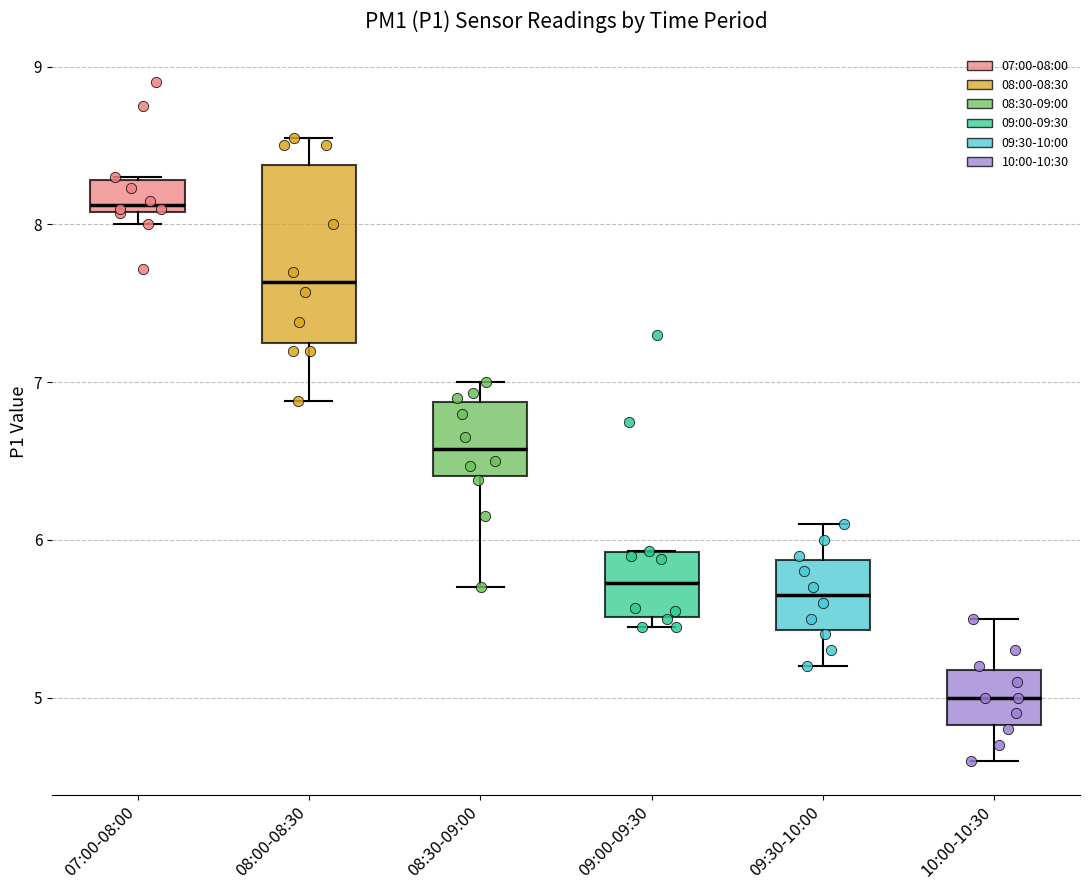

Which box's median line is the highest?

07:00-08:00